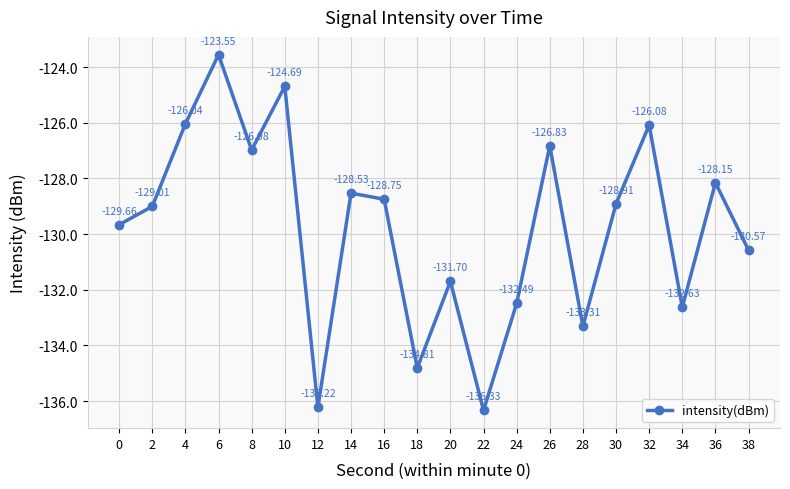

Which category has the highest value across all series?

6